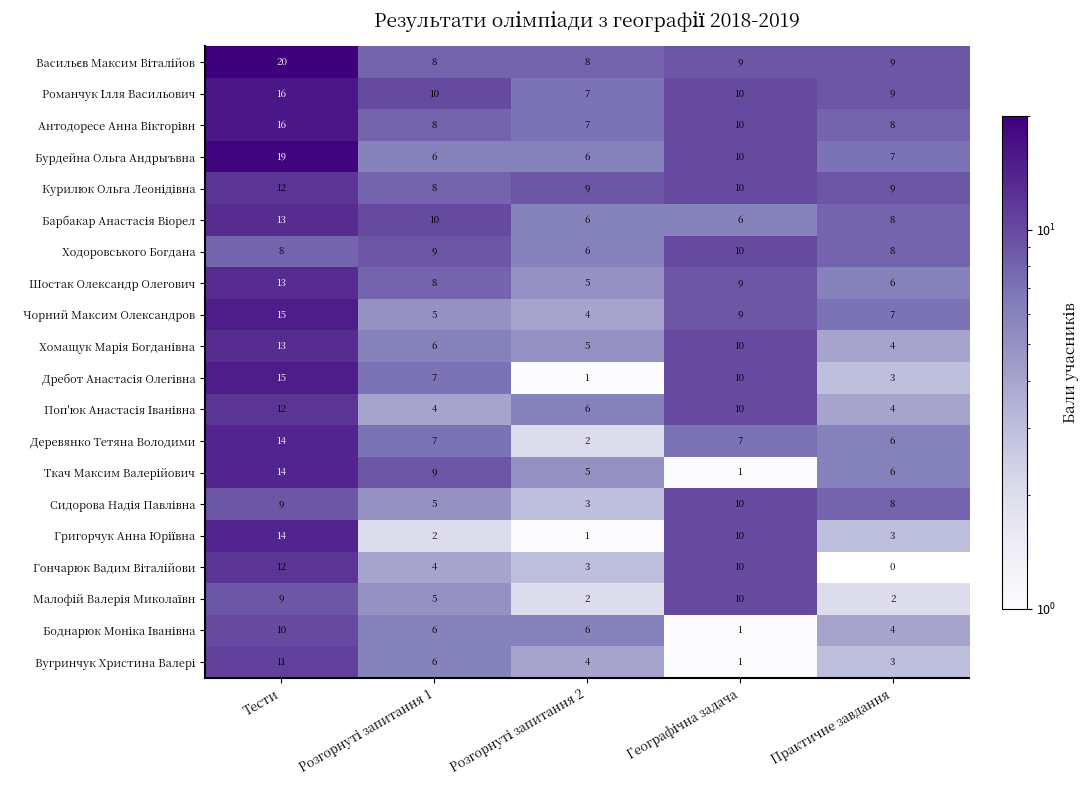

At how many categories does at least one series exceed 0?

5